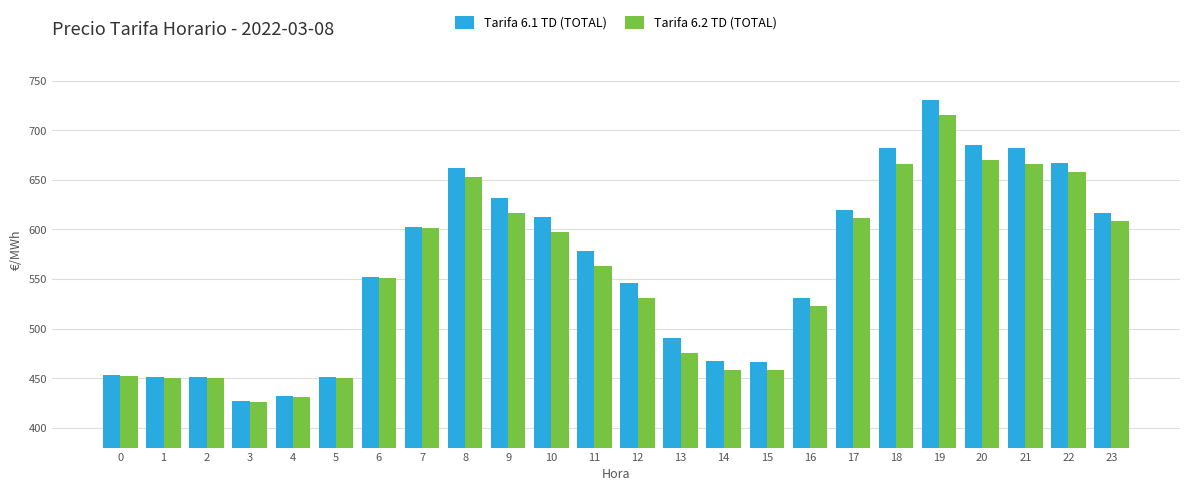

Which category has the highest value in the Tarifa 6.1 TD (TOTAL) series?

19